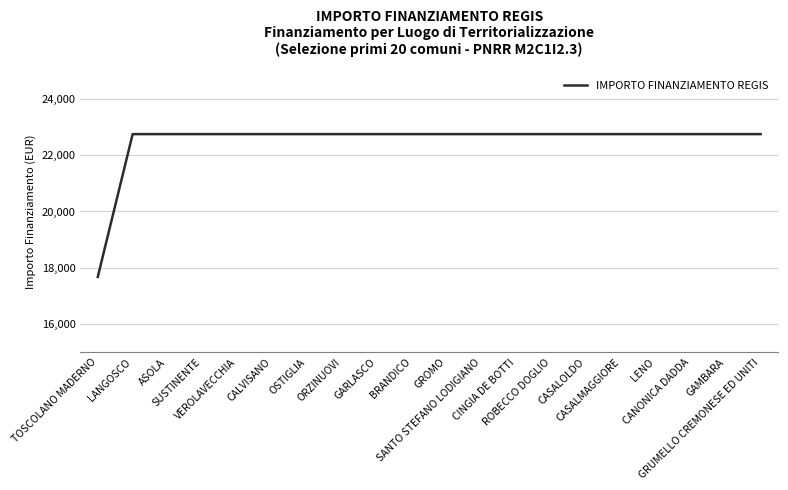

What is the average value?

22496.2